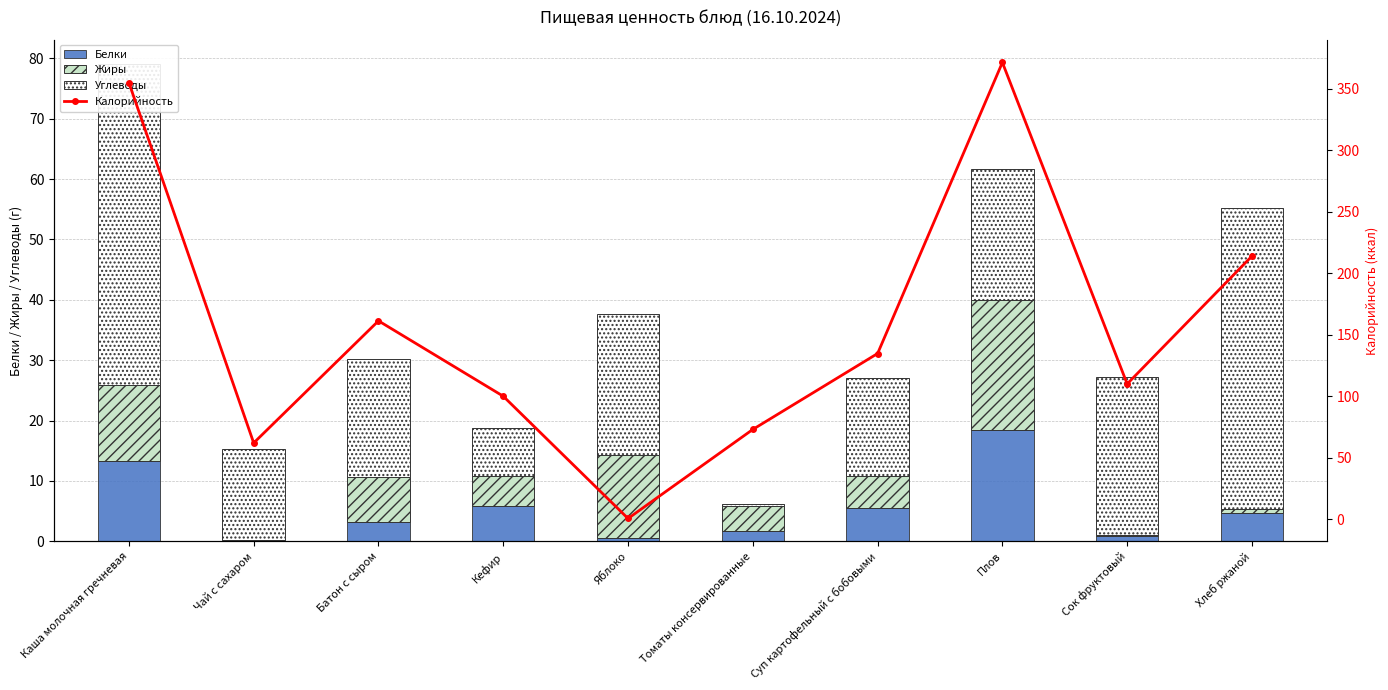

Where is Углеводы nearest to the value 26?

Сок фруктовый